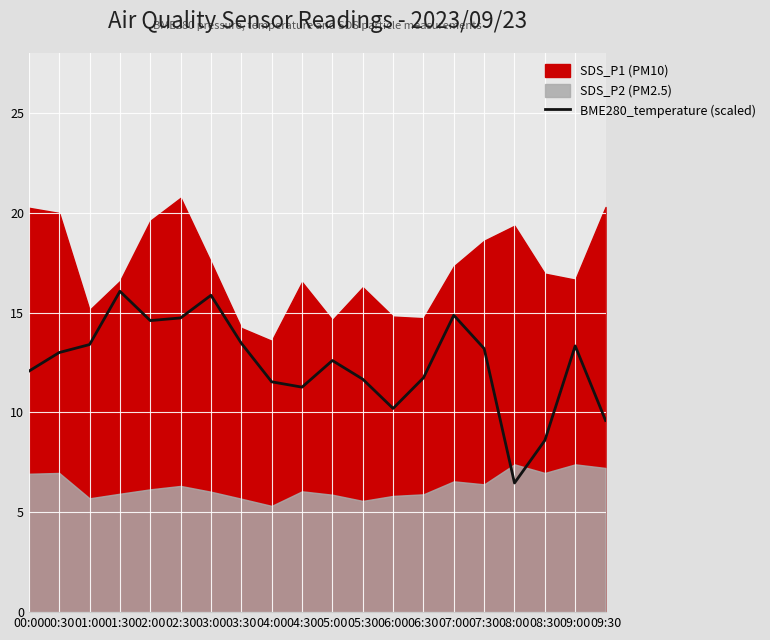

Is it true that BME280_temperature (scaled) equals 3.7 at 08:30?

False